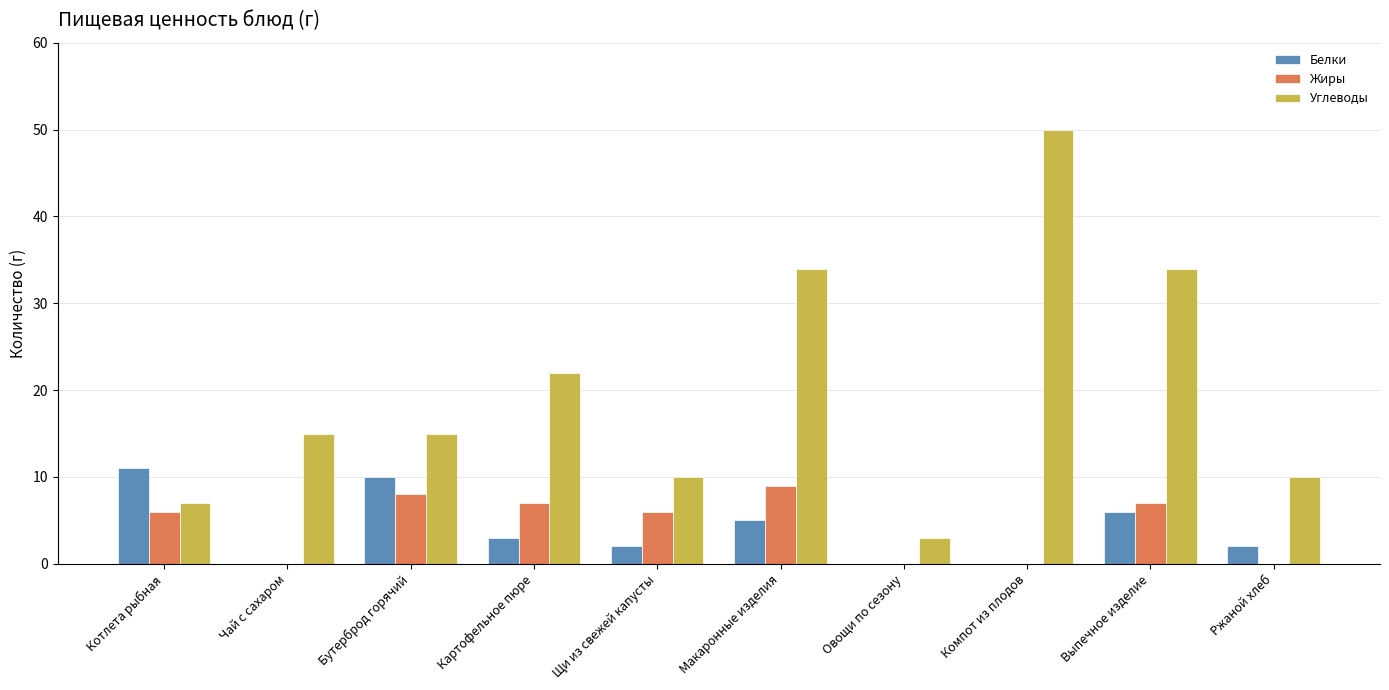

Reading left to right, what are all the values shown in this chart?

Белки: 11	0	10	3	2	5	0	0	6	2
Жиры: 6	0	8	7	6	9	0	0	7	0
Углеводы: 7	15	15	22	10	34	3	50	34	10